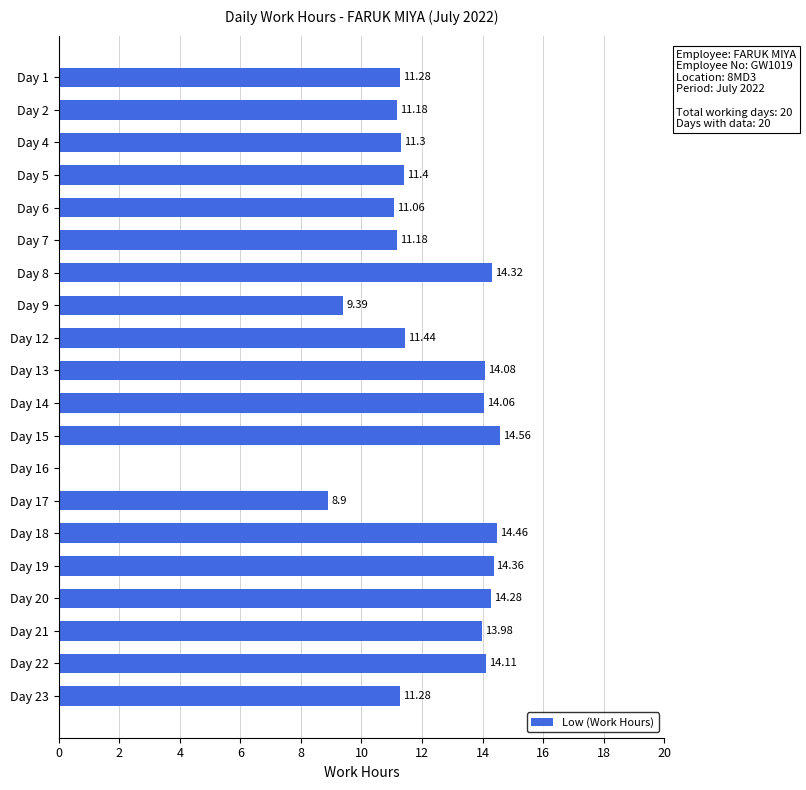

How many data points does each series have?

20